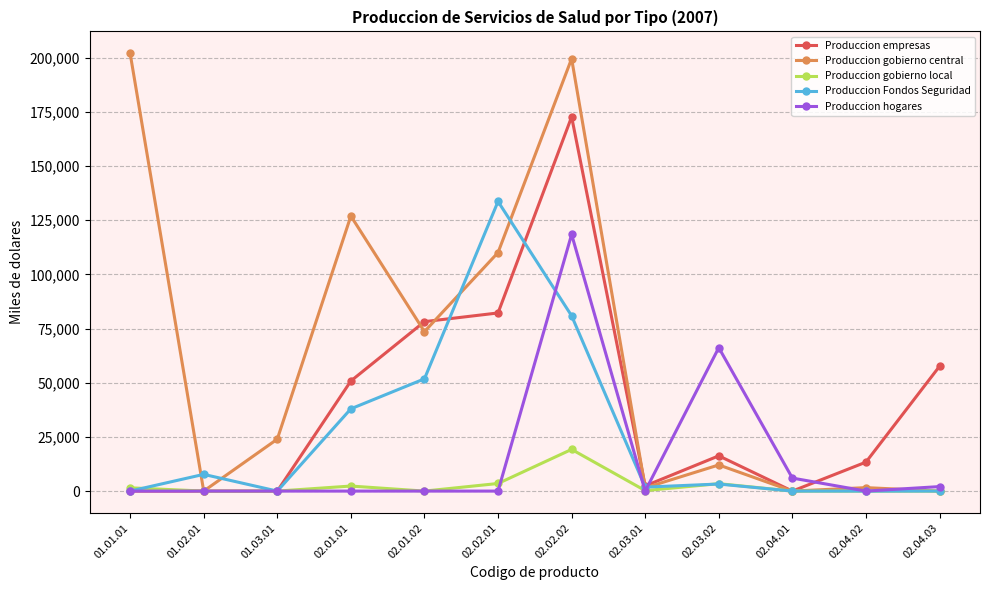

What is the difference between the maximum and minimum values in the Produccion gobierno central series?

202001